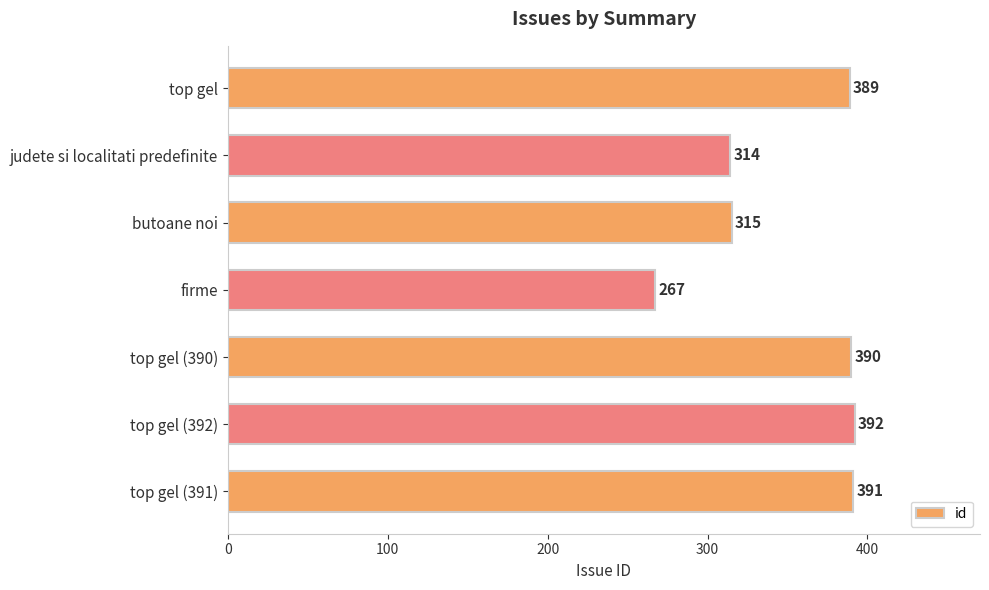

List the labels in order of value, largest first.

top gel (392), top gel (391), top gel (390), top gel, butoane noi, judete si localitati predefinite, firme